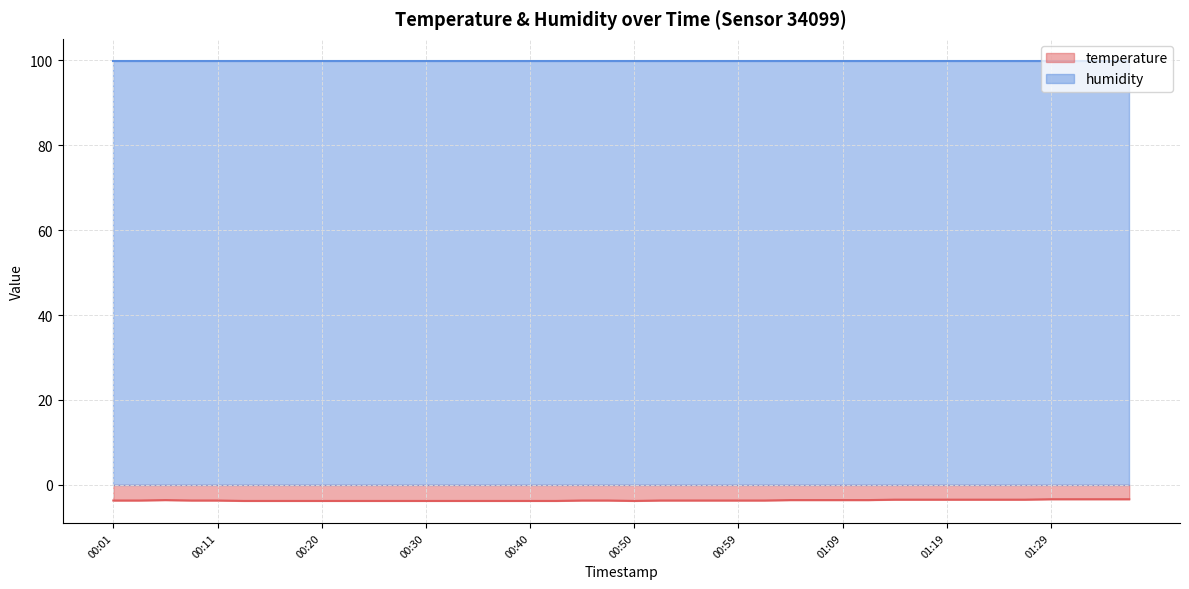

True or false: temperature and humidity cross at least once.

False